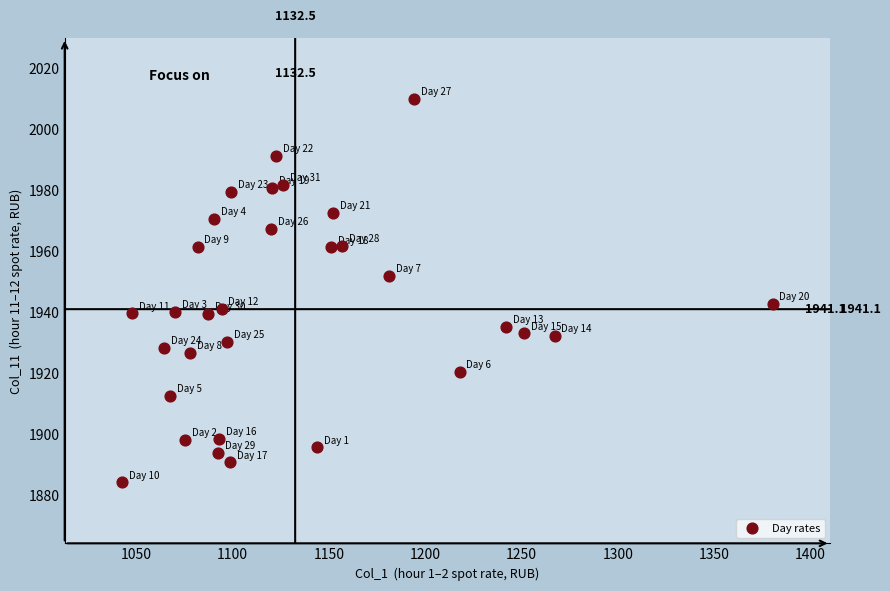

What is the range of Y values (max minus min)?

126.0